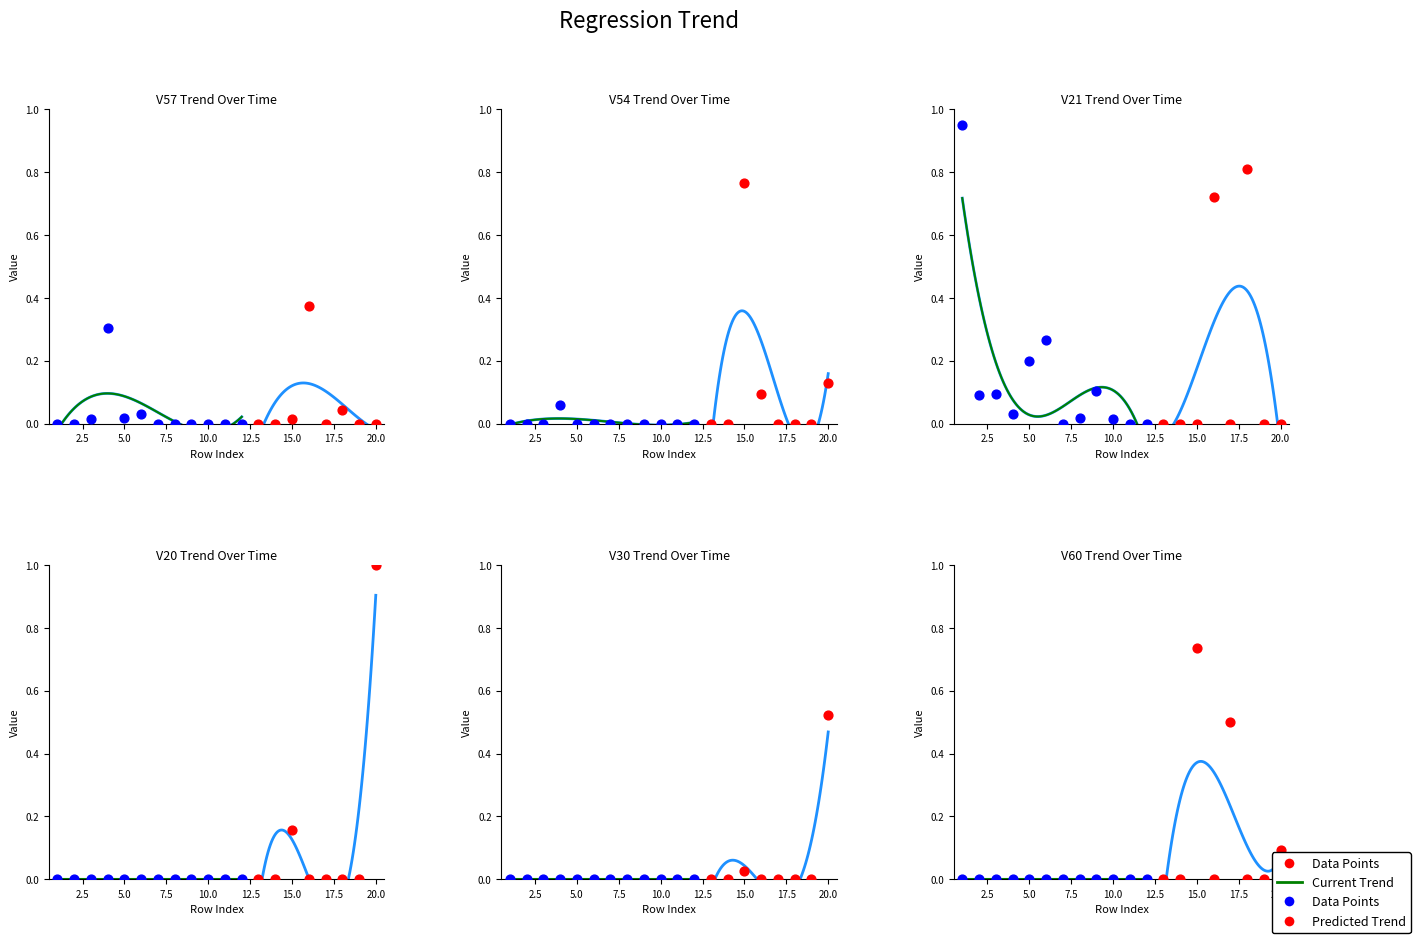

Which series reaches the maximum Y coordinate?

V20